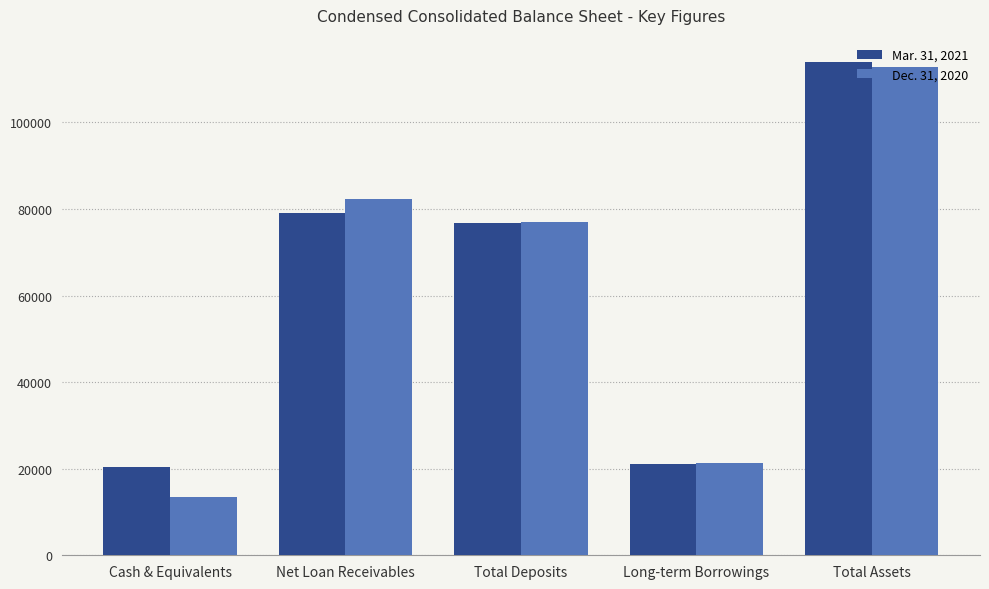

The Dec. 31, 2020 series shows 82223 at Net Loan Receivables. True or false?

True